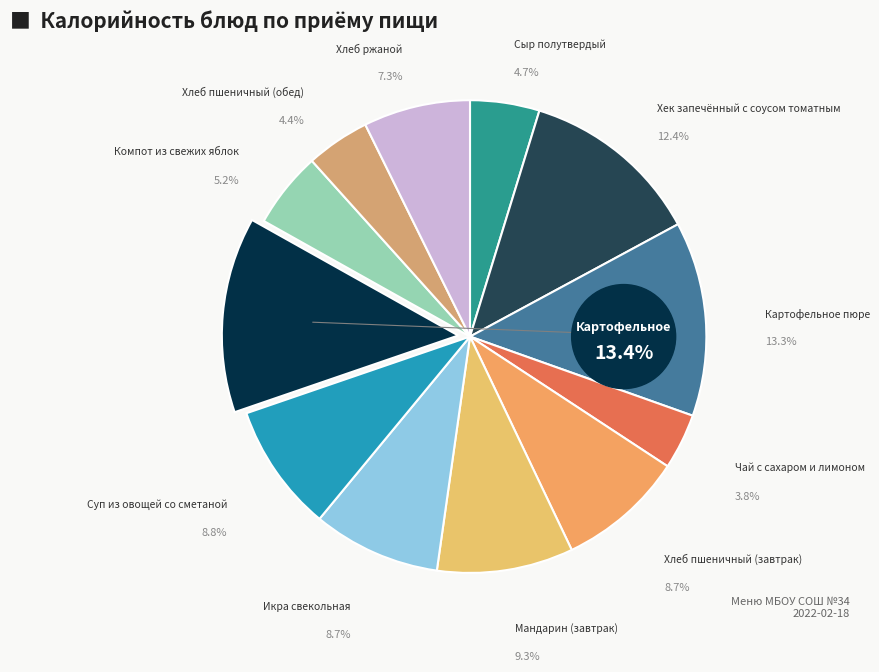

Does any single category account for the majority?

No